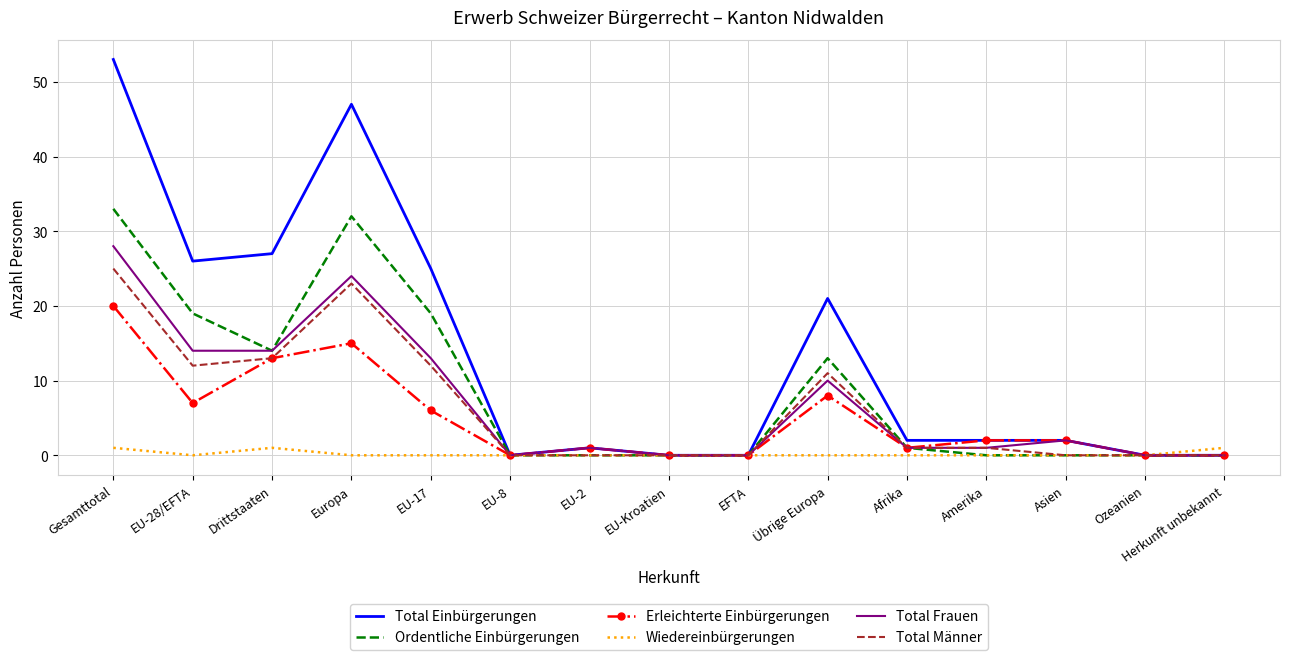

Which category has the highest value across all series?

Gesamttotal